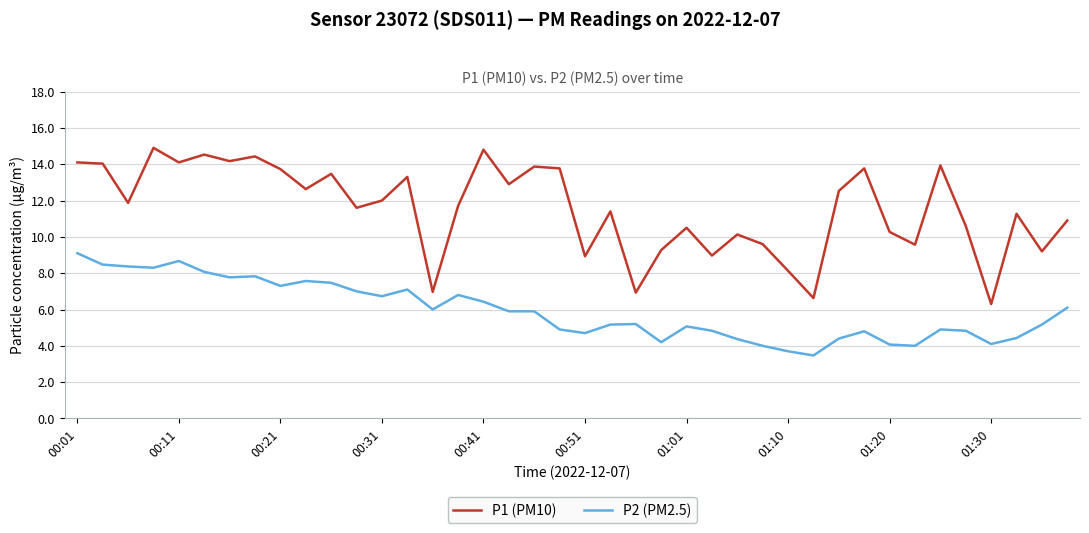

True or false: P2 (PM2.5) and P1 (PM10) cross at least once.

False